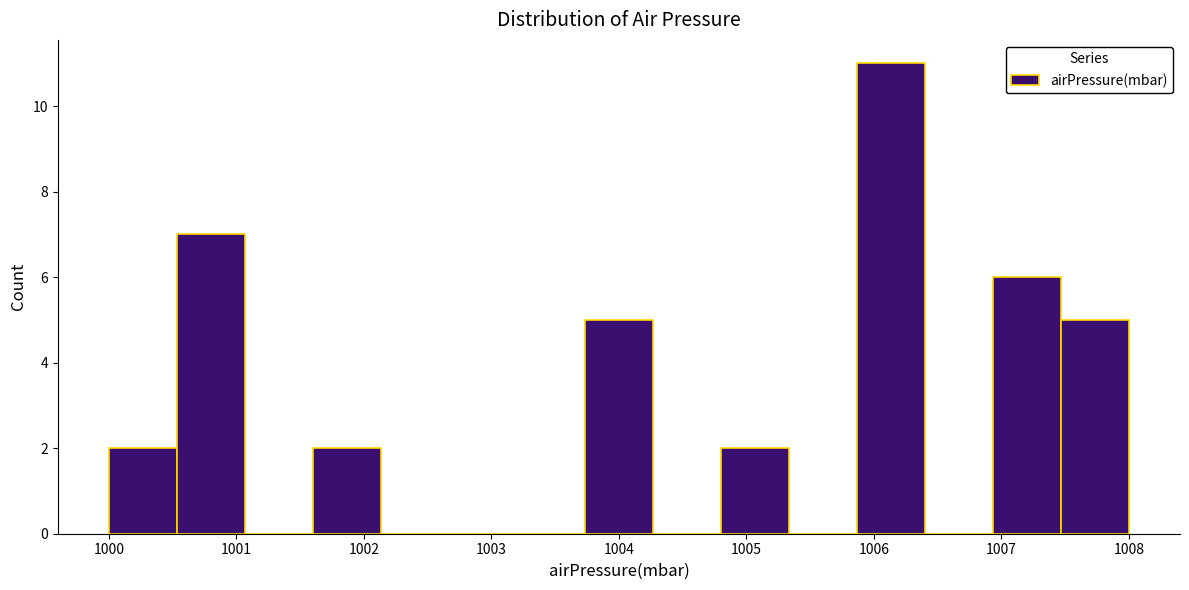

Reading left to right, list every bar in this chart as the range it spans on the x-axis followed by its height. Neither the bar edges nor the heights are printed on the chart, so give them approximately, as read against the axes.

1000.0 to 1000.5: 2
1000.5 to 1001.1: 7
1001.1 to 1001.6: 0
1001.6 to 1002.1: 2
1002.1 to 1002.7: 0
1002.7 to 1003.2: 0
1003.2 to 1003.7: 0
1003.7 to 1004.3: 5
1004.3 to 1004.8: 0
1004.8 to 1005.3: 2
1005.3 to 1005.9: 0
1005.9 to 1006.4: 11
1006.4 to 1006.9: 0
1006.9 to 1007.5: 6
1007.5 to 1008.0: 5